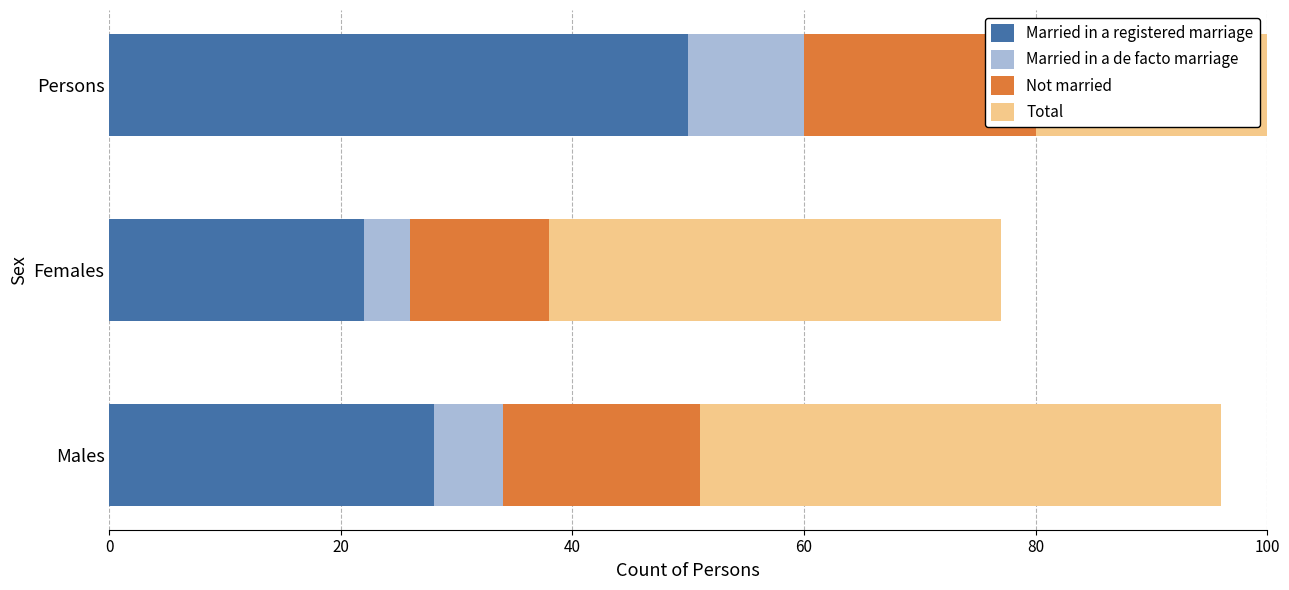

Does the chart contain any negative values?

No